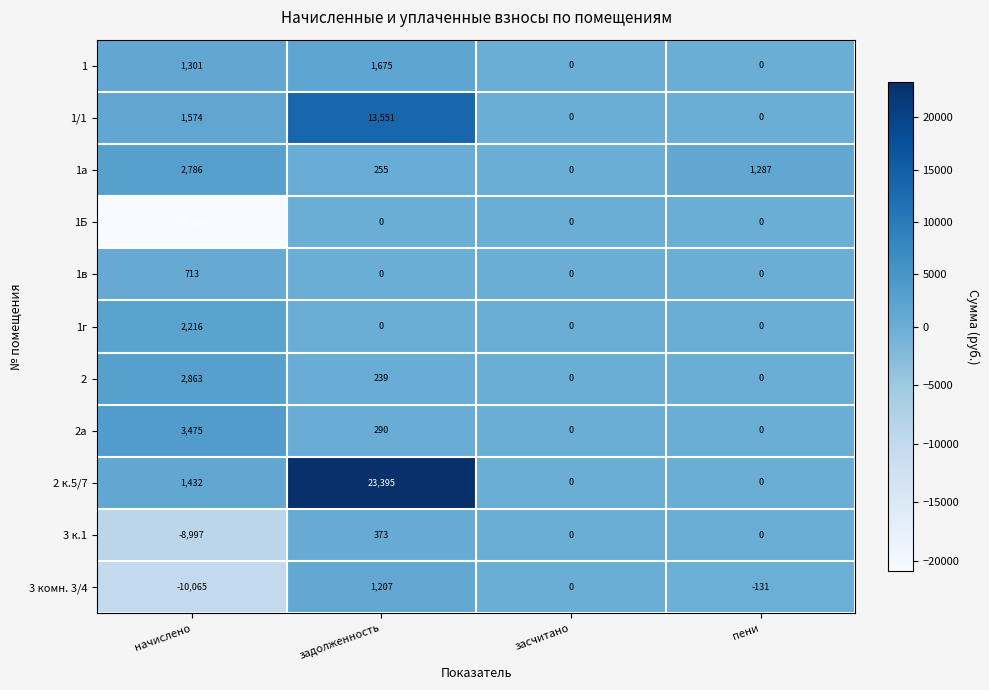

Which series has the largest total across all categories?

2 к.5/7